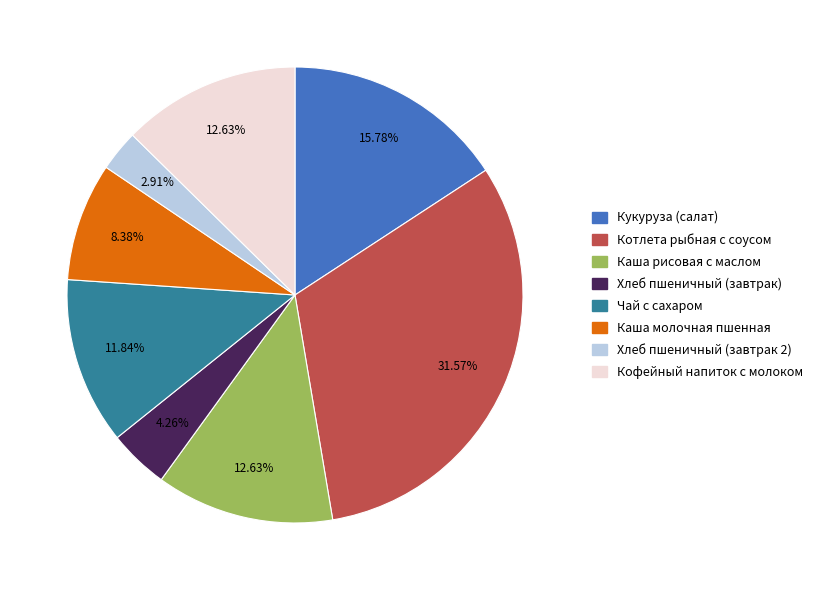

Which has a higher value, Каша молочная пшенная or Котлета рыбная с соусом?

Котлета рыбная с соусом